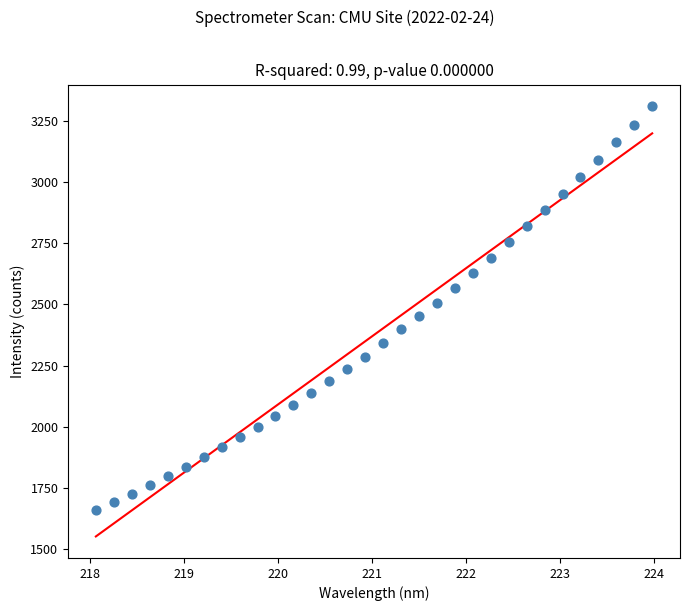

What is the range of Y values (max minus min)?

1649.5